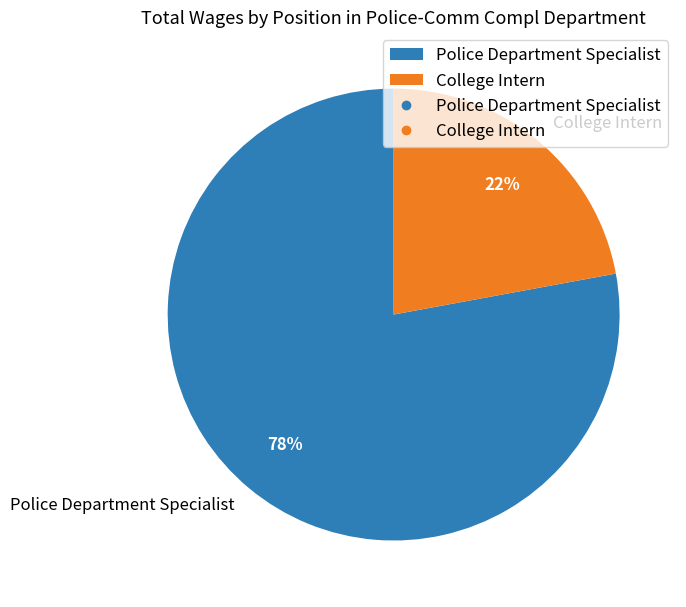

What is the smallest slice in the pie chart?

College Intern